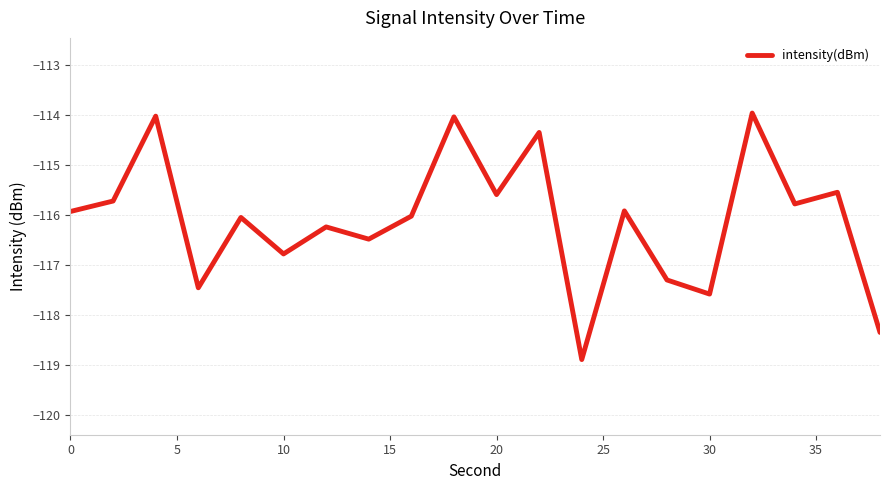

What is the average value?

-116.1